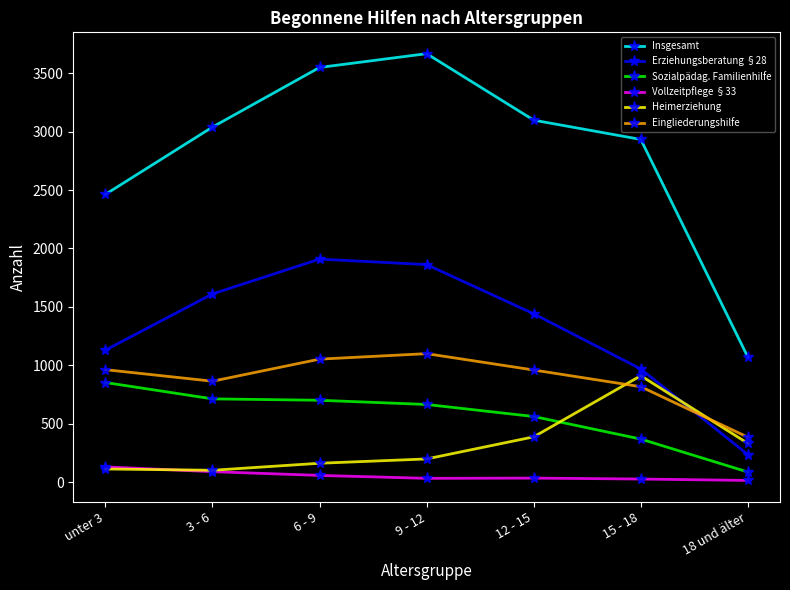

Rank the series by their maximum value, from lowest to highest.

Vollzeitpflege §33, Sozialpädag. Familienhilfe, Heimerziehung, Eingliederungshilfe, Erziehungsberatung §28, Insgesamt